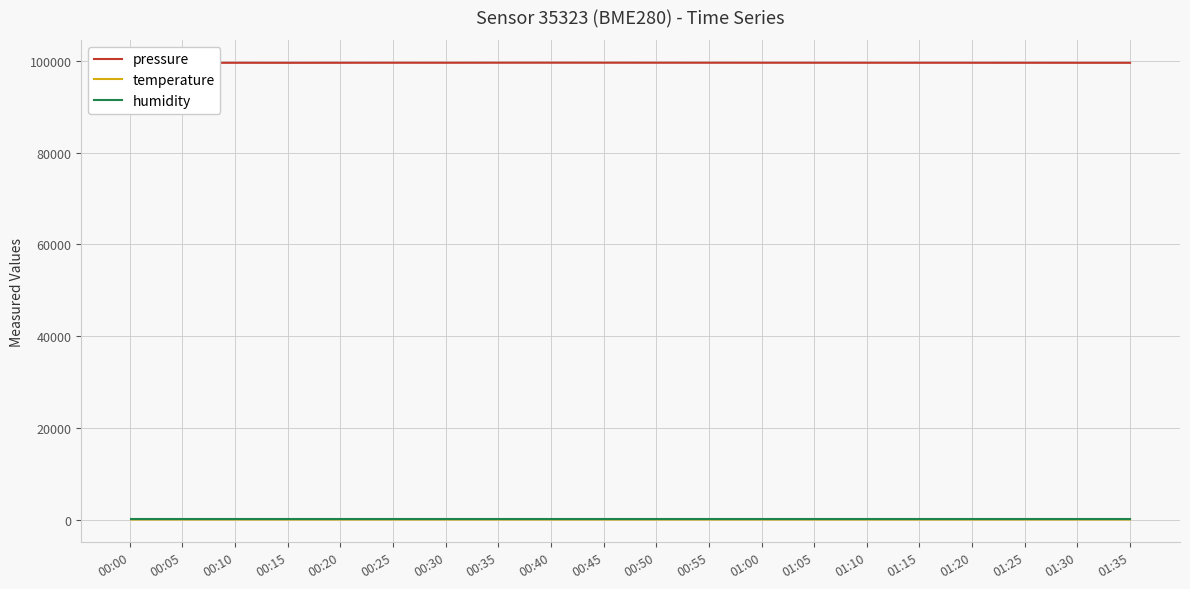

List the labels in order of pressure value, smallest first.

00:00, 00:15, 00:05, 01:35, 01:30, 01:25, 00:10, 01:20, 01:15, 00:20, 01:10, 01:05, 00:30, 01:00, 00:25, 00:55, 00:50, 00:35, 00:45, 00:40